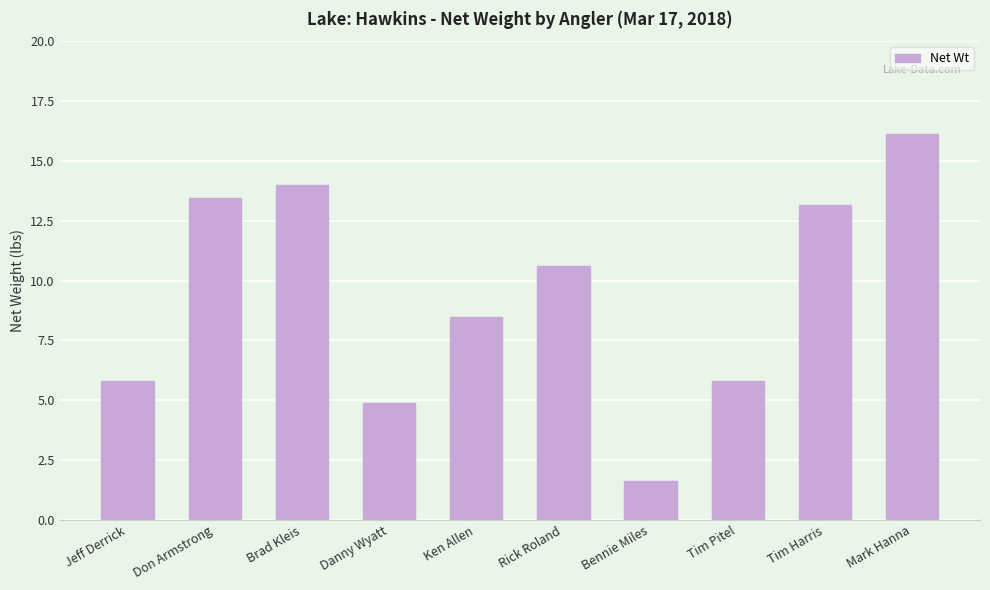

What is the maximum value shown in the chart?

16.1